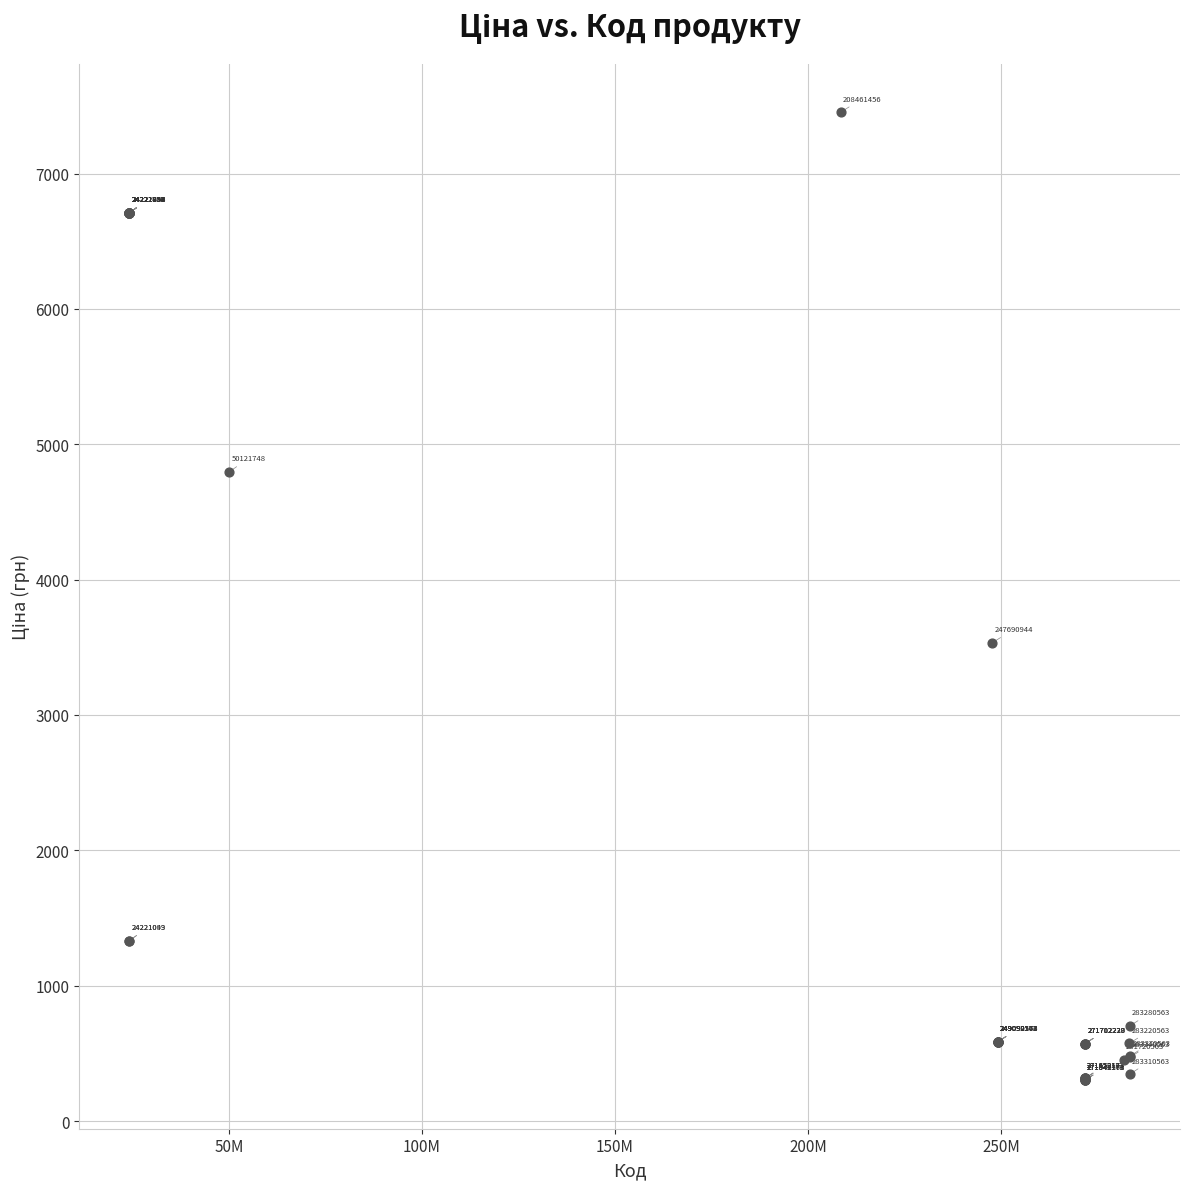

What Y value in the scatter plot is closest to 3877?

3533.1